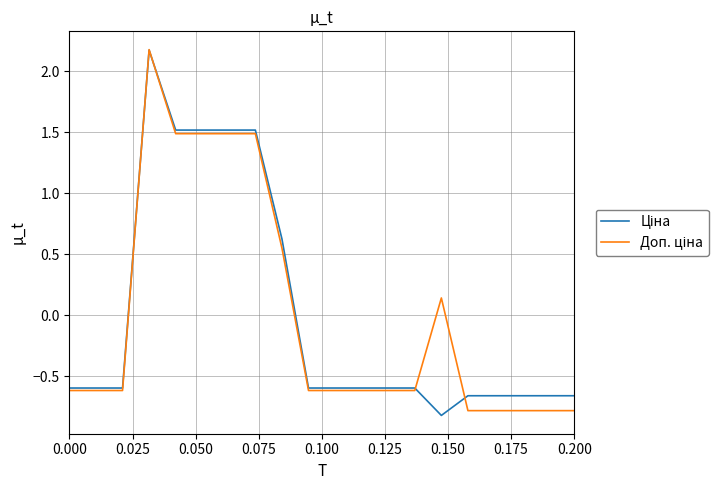

What is the maximum value shown in the chart?

2.2